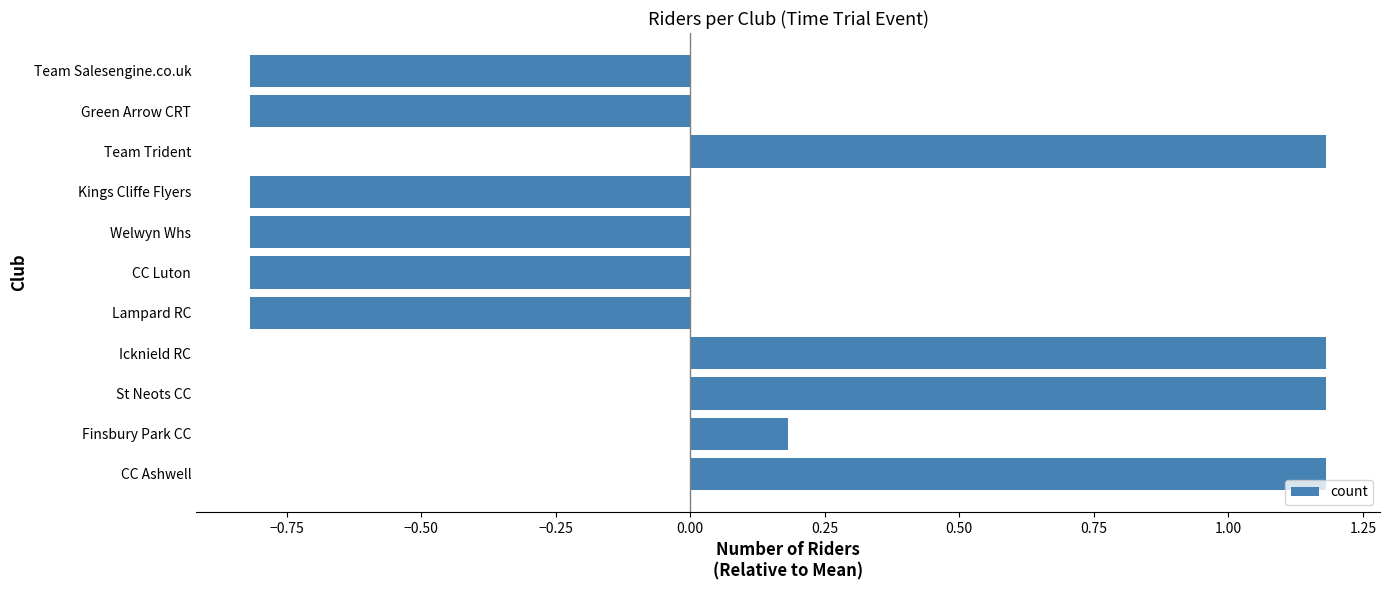

Reading top to bottom, list all the values displayed in this chart.

Team Salesengine.co.uk=-0.8	Green Arrow CRT=-0.8	Team Trident=1.2	Kings Cliffe Flyers=-0.8	Welwyn Whs=-0.8	CC Luton=-0.8	Lampard RC=-0.8	Icknield RC=1.2	St Neots CC=1.2	Finsbury Park CC=0.2	CC Ashwell=1.2